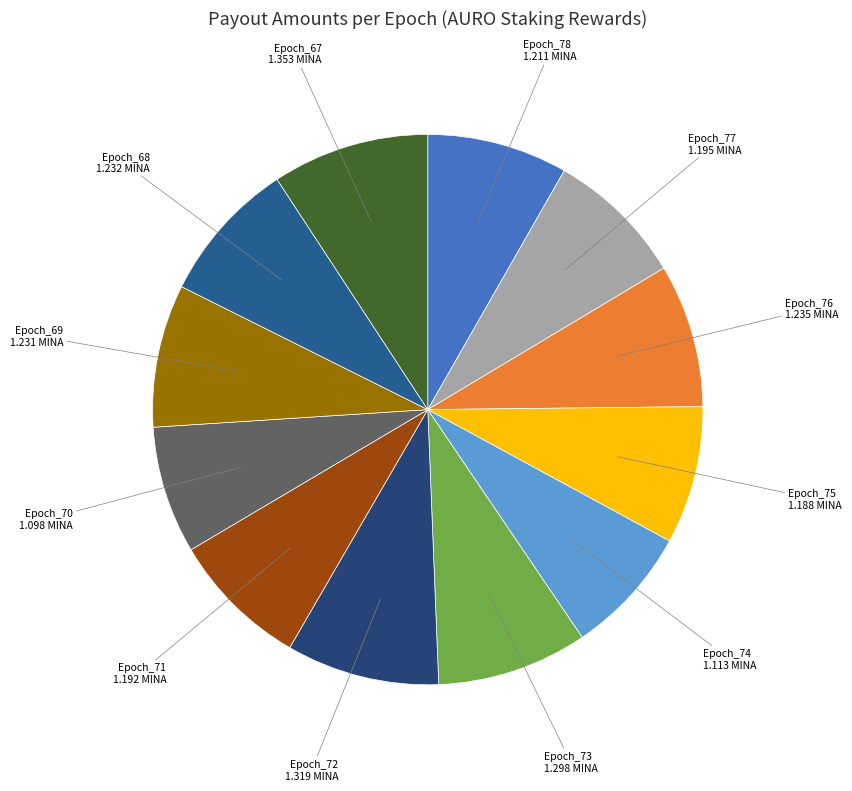

Count the number of slices in the pie.

12